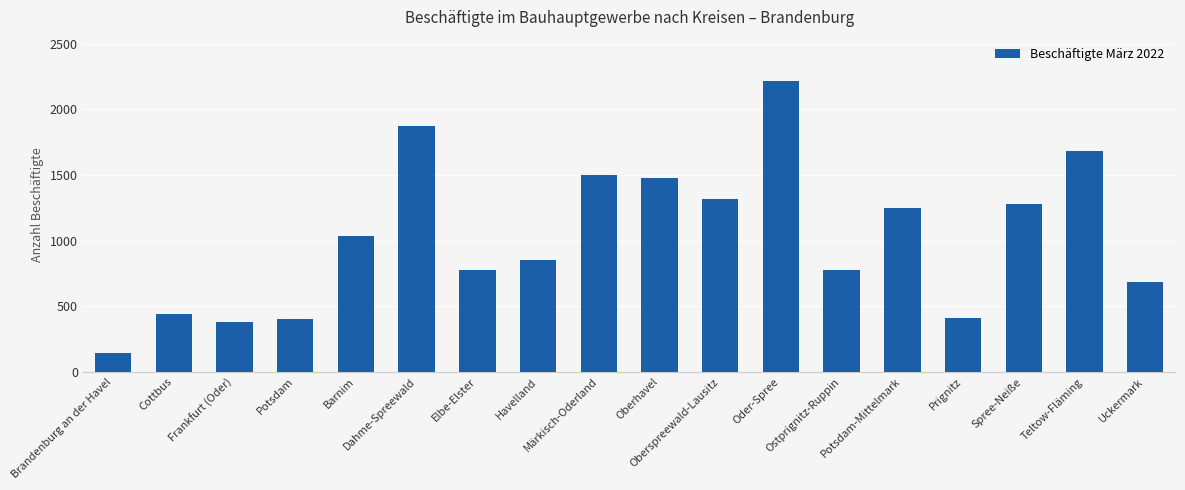

What is the difference between the second highest and second lowest values?

1490